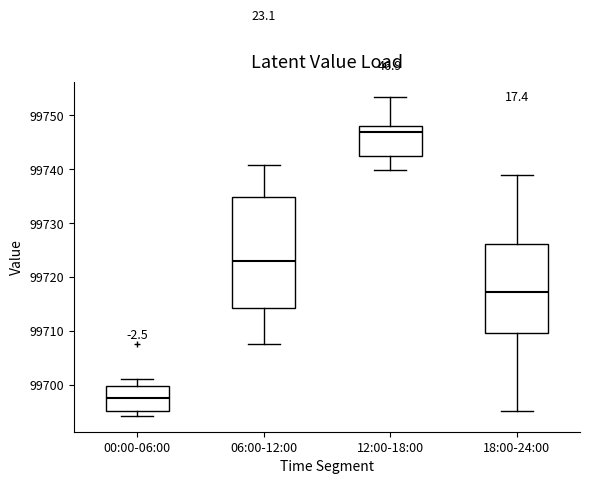

Reading left to right, transcribe this box plot: for each box, give where its median line is, the range the box spans, and where its two whiskers end, as read against the y-axis. The values are not printed on the chart, so give them approximately, as read against the axis.

00:00-06:00: median 99698, box 99695 to 99700, whiskers 99694 to 99701
06:00-12:00: median 99723, box 99714 to 99735, whiskers 99708 to 99741
12:00-18:00: median 99747, box 99743 to 99748, whiskers 99740 to 99753
18:00-24:00: median 99717, box 99710 to 99726, whiskers 99695 to 99739